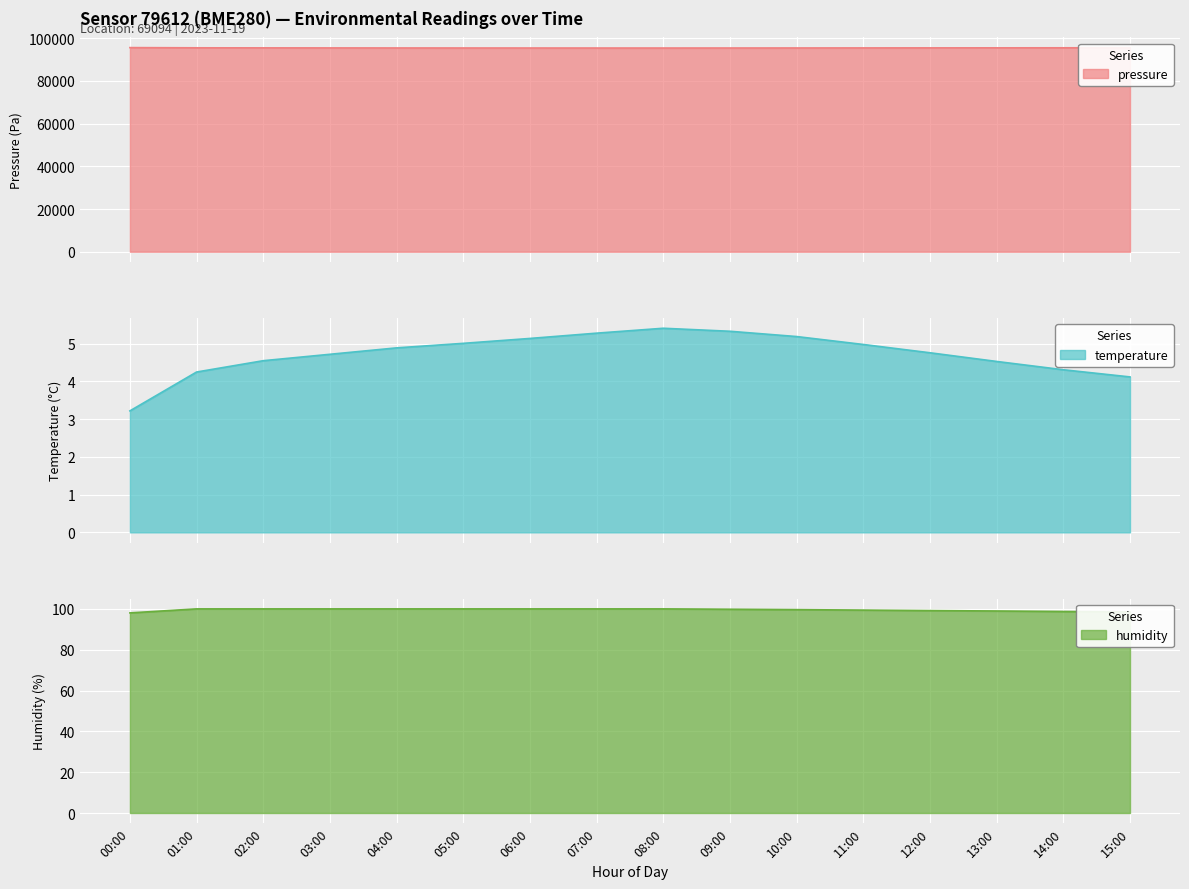

What is the average value of the temperature series?

4.7